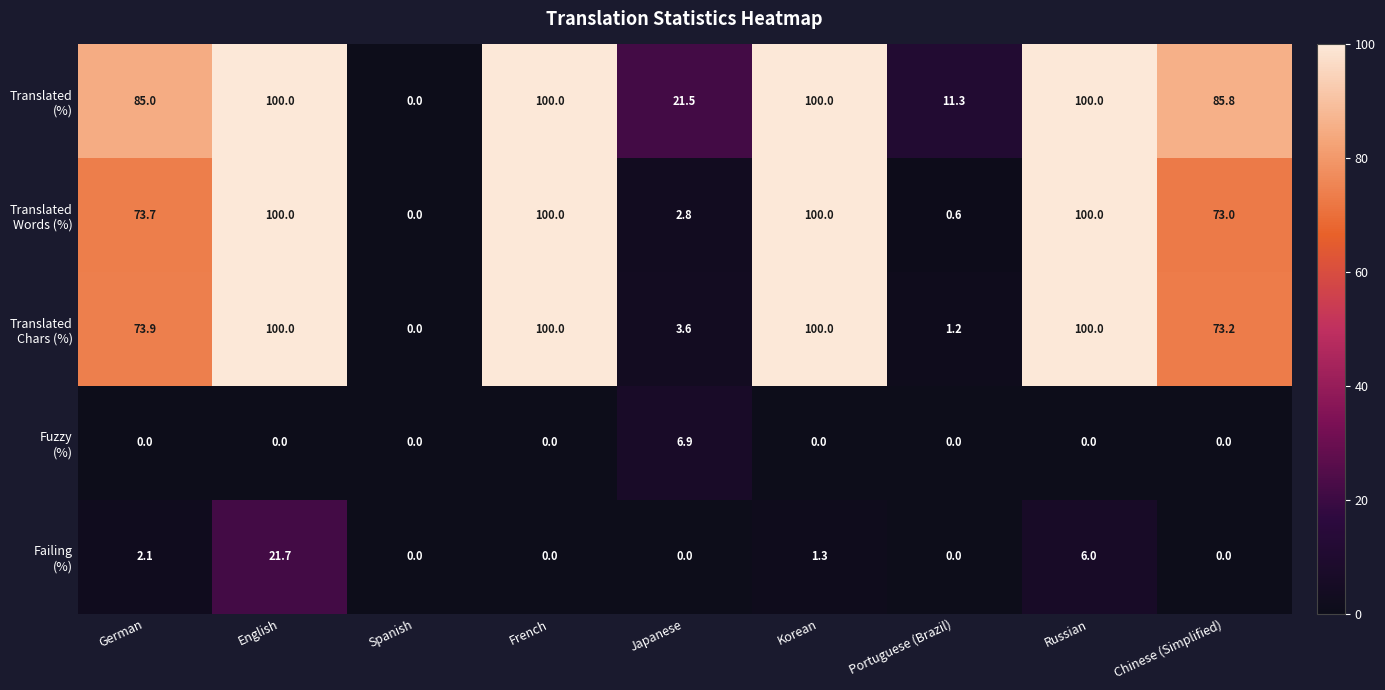

What is the difference between the highest and lowest values at Korean?

100.0